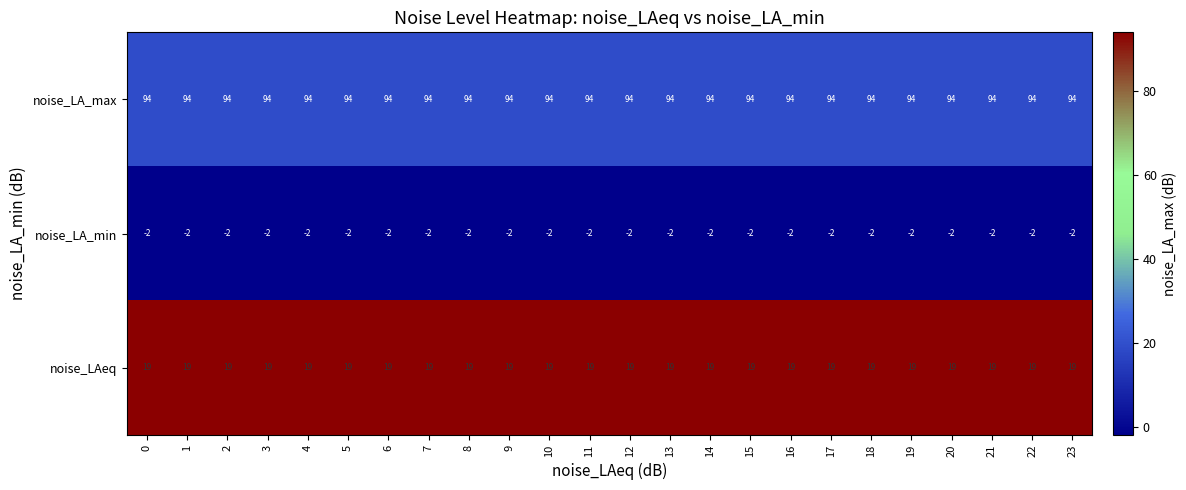

At 6, list the series in order from largest to smallest.

noise_LA_max, noise_LAeq, noise_LA_min